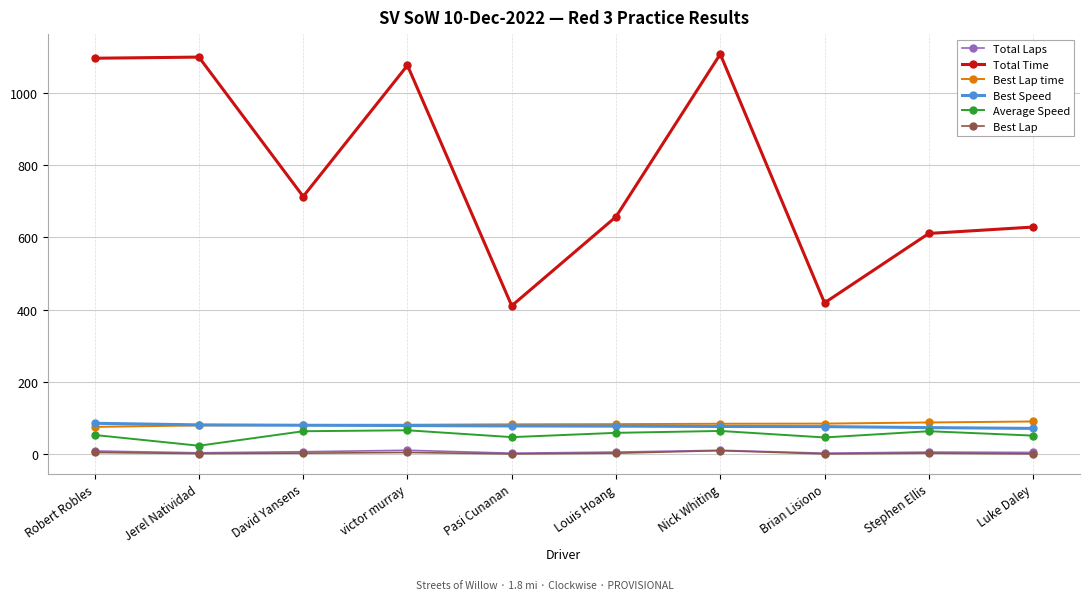

At which category does Average Speed reach its first local valley?

Jerel Natividad